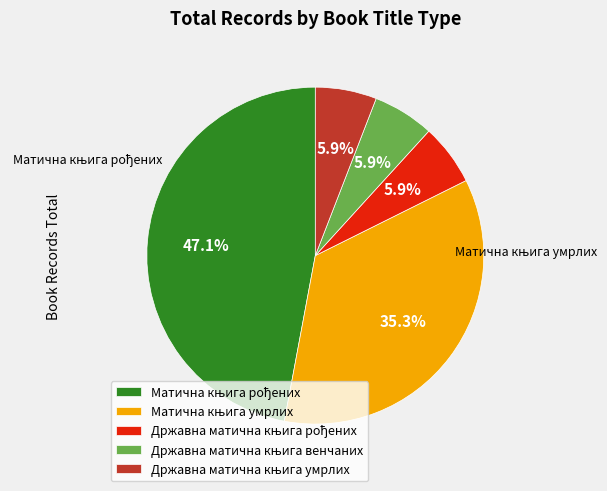

Is there any slice that represents more than half of the pie?

No